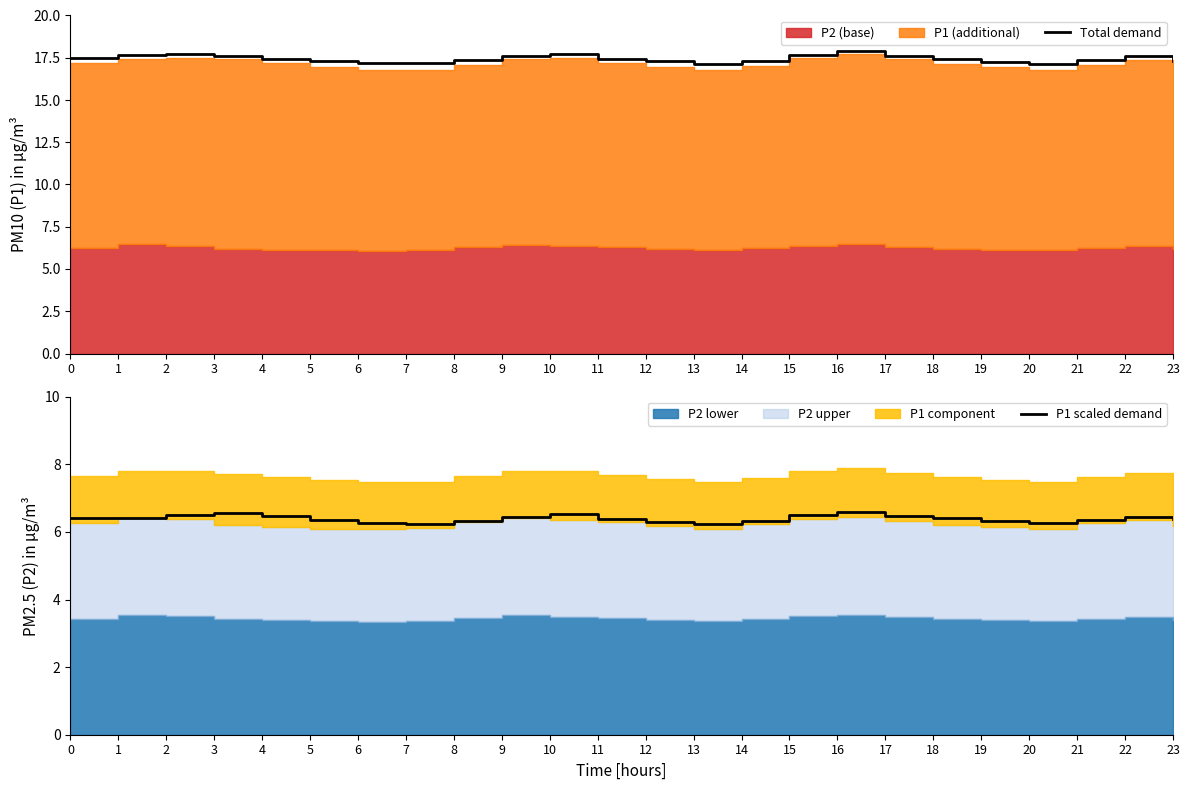

Reading left to right, what are all the values shown in this chart?

Total demand: 0=17.5	1=17.6	2=17.7	3=17.6	4=17.4	5=17.3	6=17.2	7=17.2	8=17.4	9=17.6	10=17.7	11=17.4	12=17.3	13=17.1	14=17.3	15=17.7	16=17.9	17=17.6	18=17.4	19=17.2	20=17.1	21=17.4	22=17.6	23=17.3
P1 scaled demand: 0=6.4	1=6.4	2=6.5	3=6.6	4=6.5	5=6.4	6=6.3	7=6.2	8=6.3	9=6.4	10=6.5	11=6.4	12=6.3	13=6.2	14=6.3	15=6.5	16=6.6	17=6.5	18=6.4	19=6.3	20=6.3	21=6.3	22=6.4	23=6.4